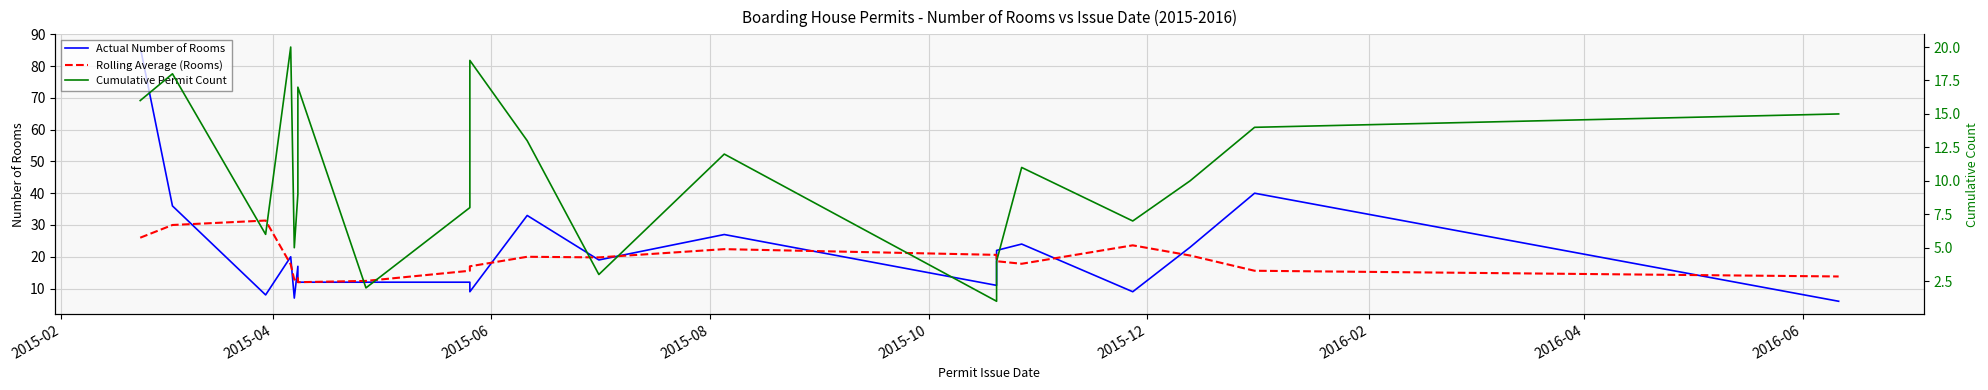

What is the maximum value for Rolling Average (Rooms)?

31.4